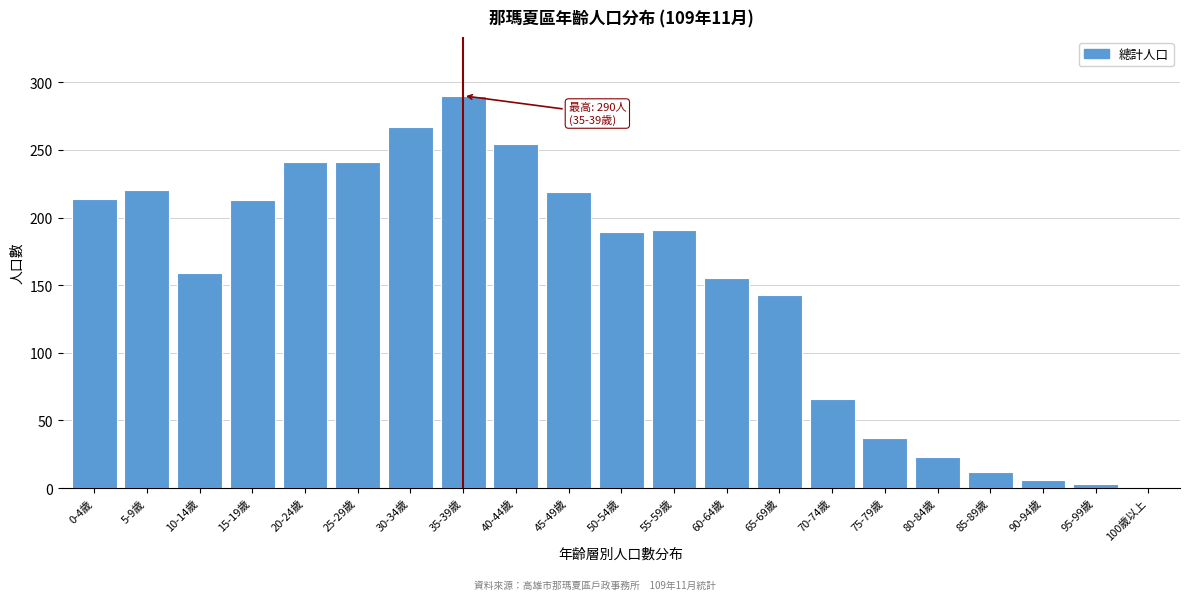

What is the change in value from 30-34歲 to 80-84歲?

-244